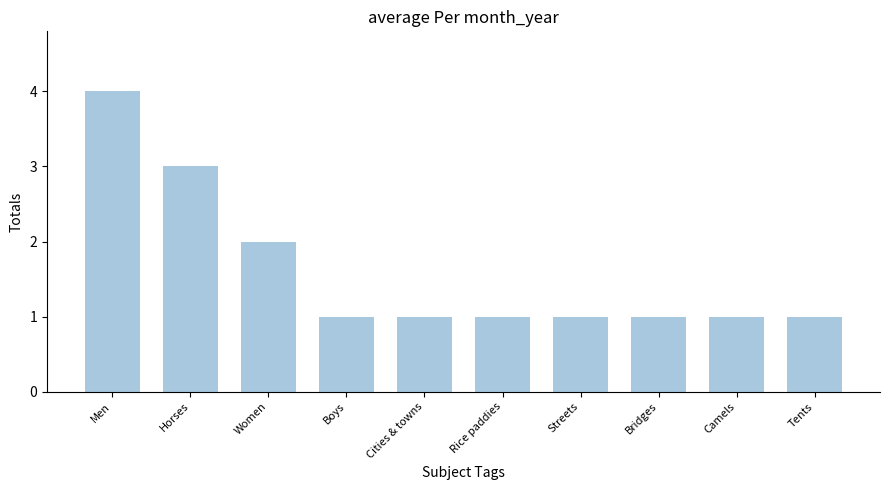

Reading left to right, transcribe all the data shown in this chart.

Men=4	Horses=3	Women=2	Boys=1	Cities & towns=1	Rice paddies=1	Streets=1	Bridges=1	Camels=1	Tents=1